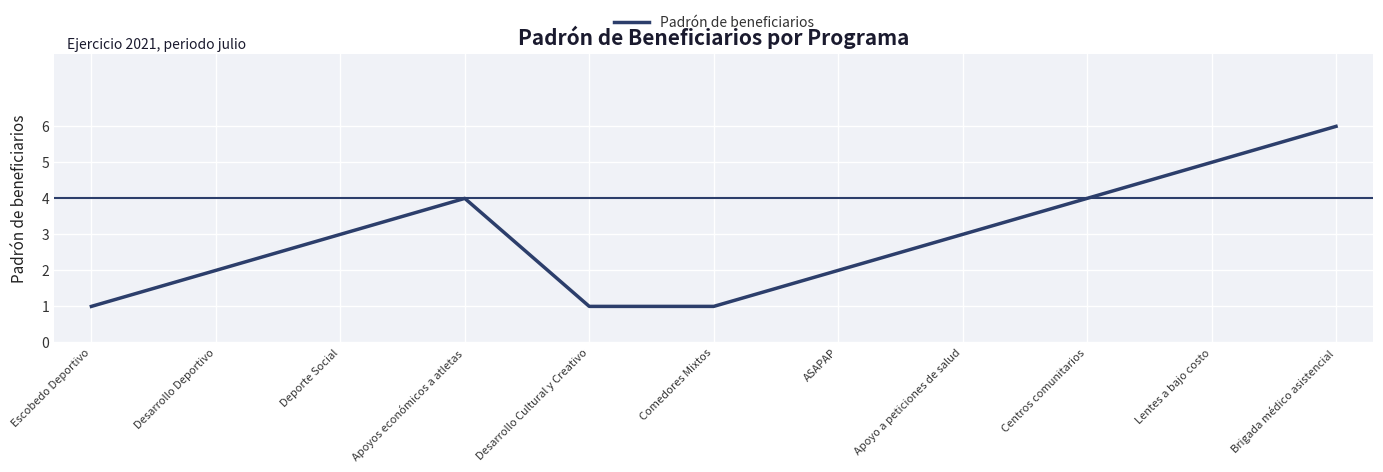

True or false: the data shows 2 at ASAPAP.

True